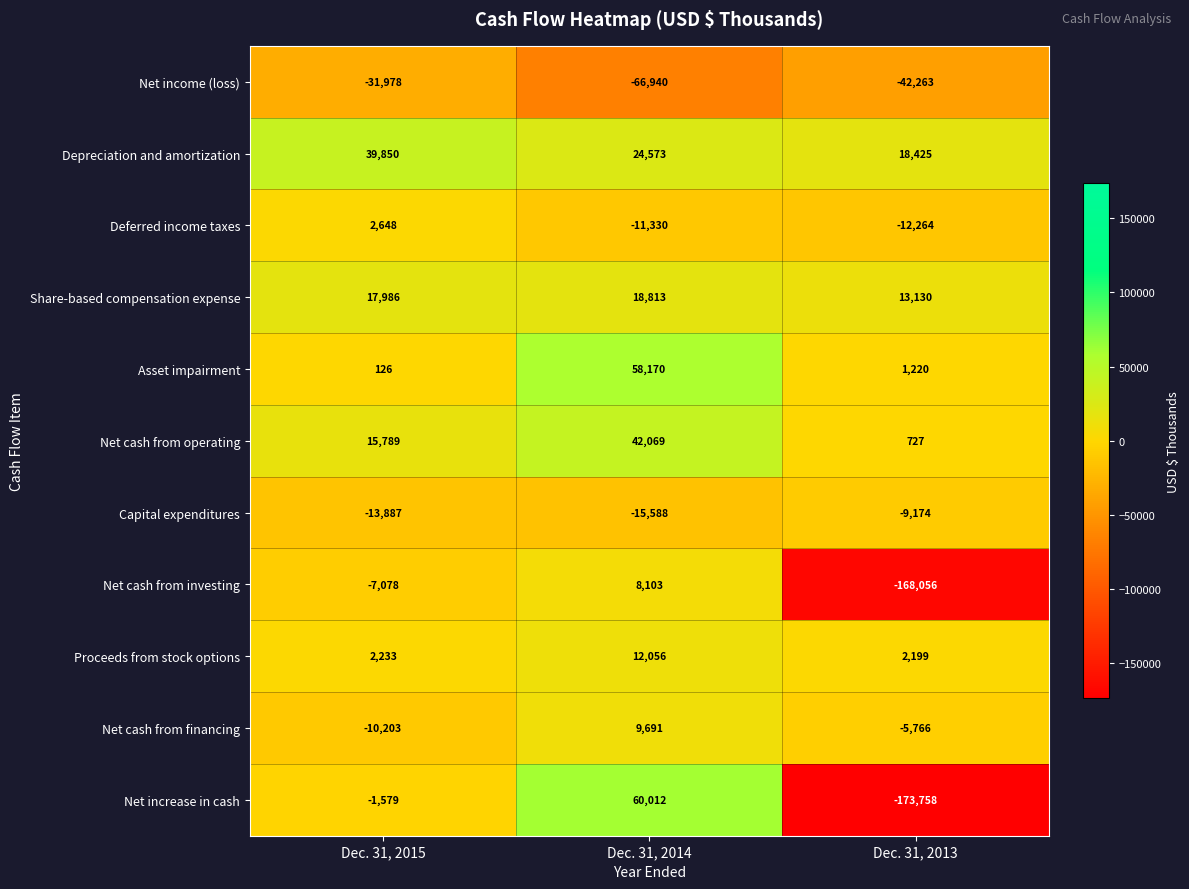

True or false: Net cash from operating has a value of 1043 at Dec. 31, 2013.

False